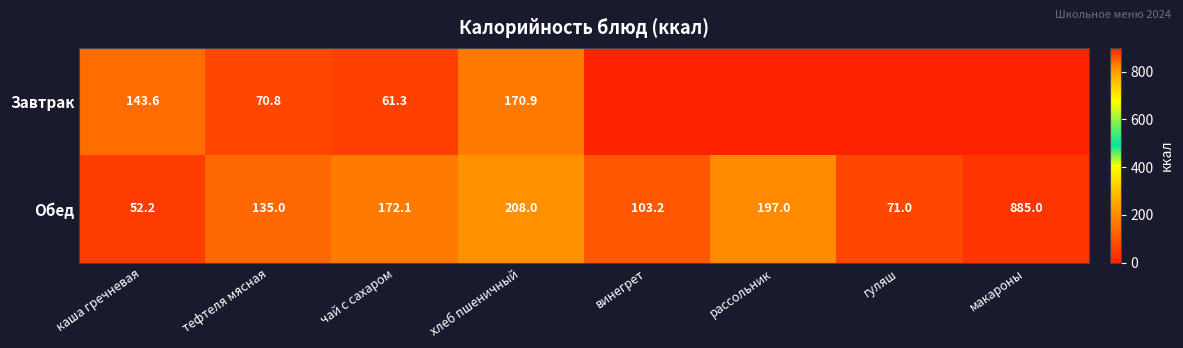

True or false: Обед has a value of 205.8 at тефтеля мясная.

False